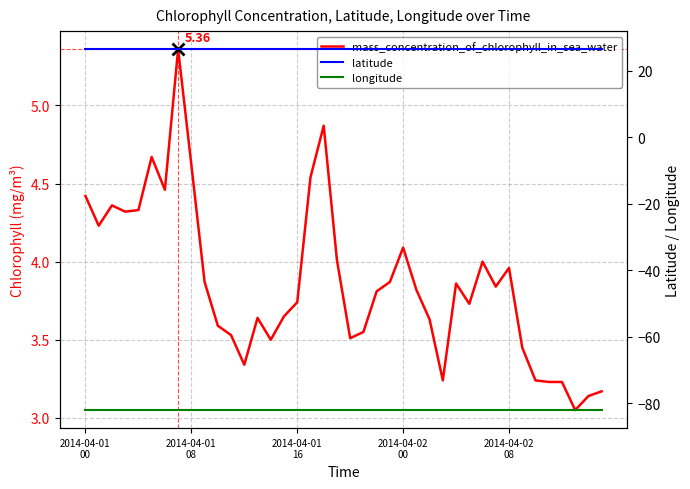

The value of latitude at 22 is 26.5. True or false?

True